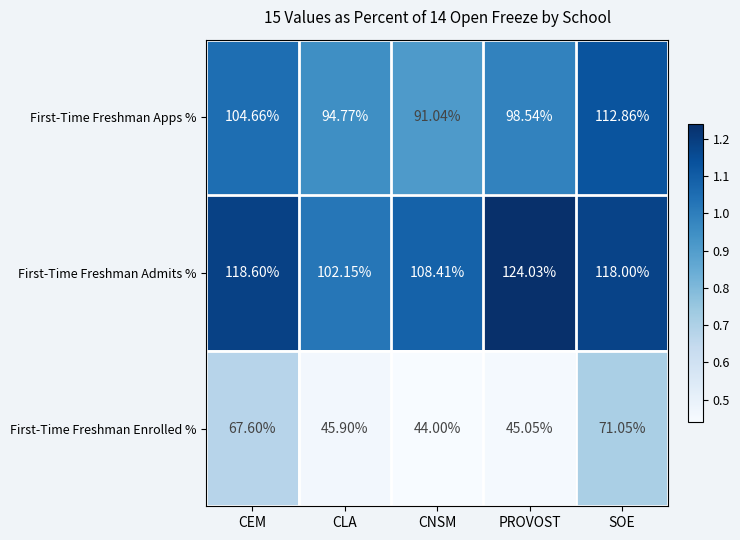

At which category is the sum across all series the highest?

SOE